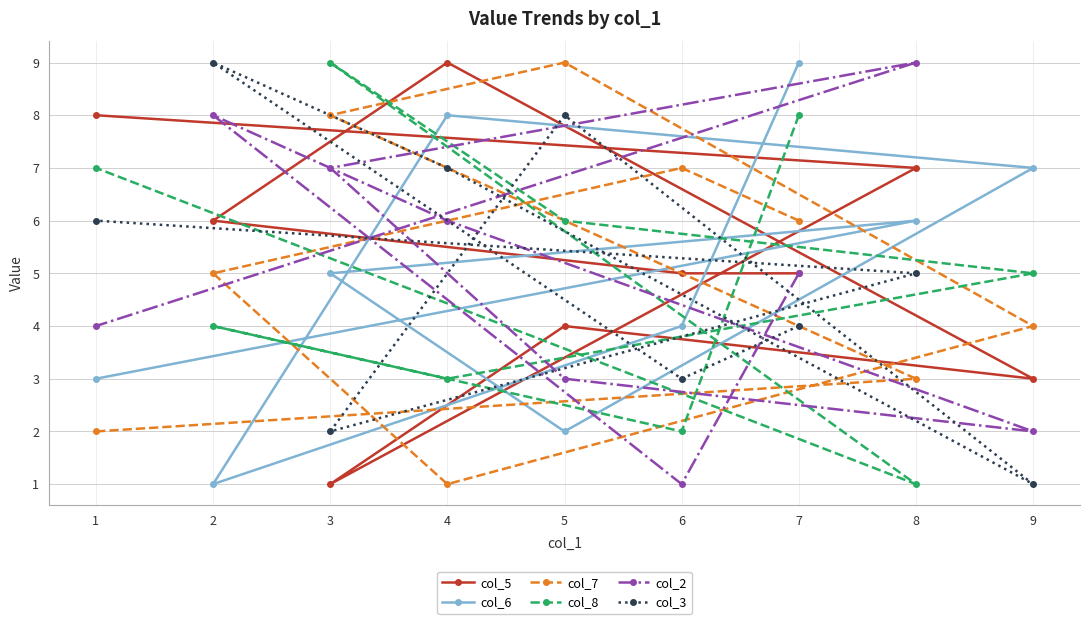

Count the col_3 values in the range 3 to 7.

5